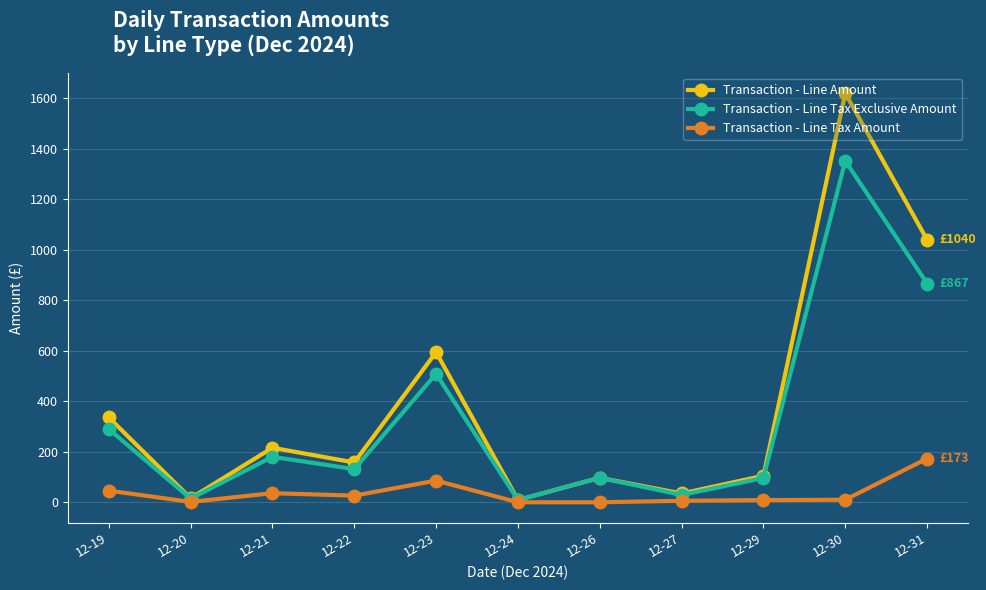

Is the value of Transaction - Line Amount at 12-26 greater than the value of Transaction - Line Tax Exclusive Amount at 12-31?

No